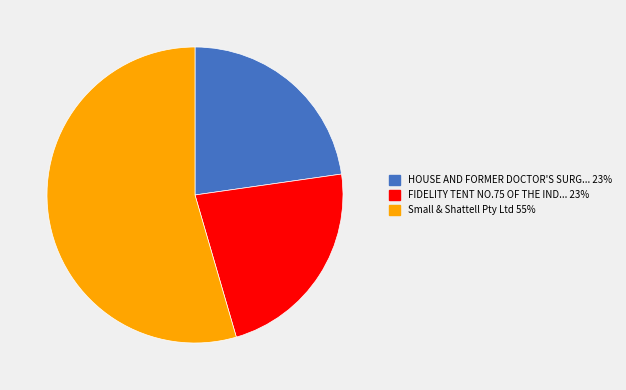

Count the number of slices in the pie.

3